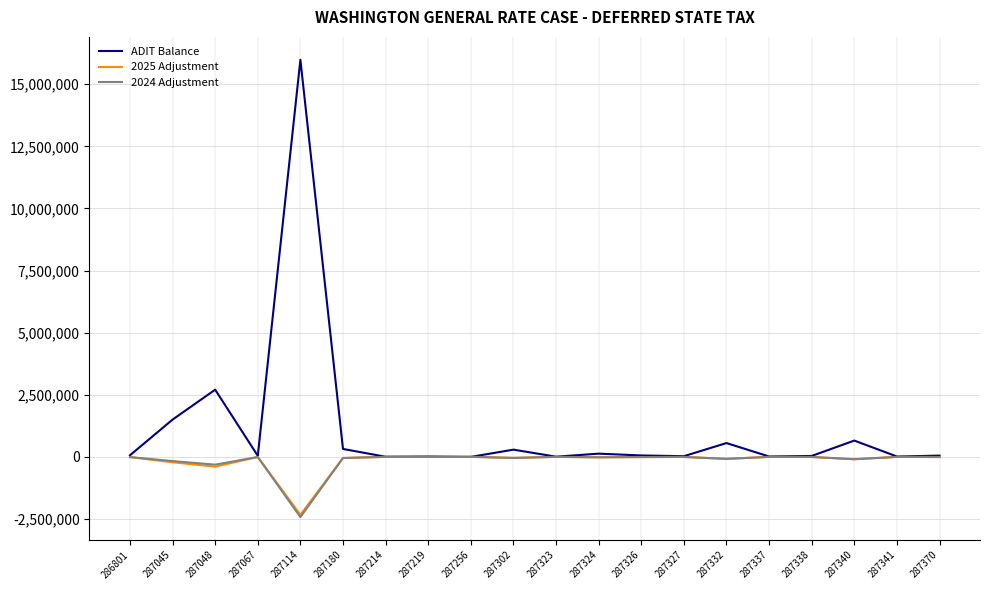

At which category is the sum across all series the highest?

287114